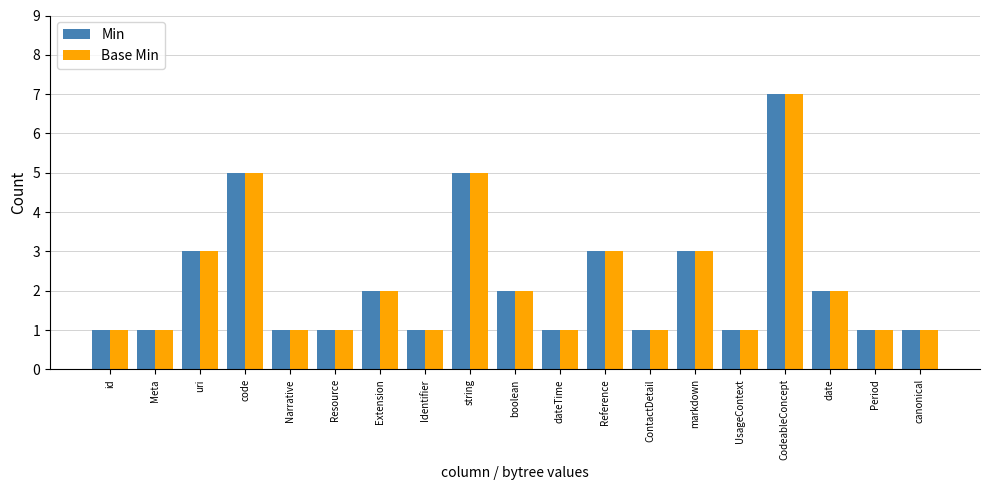

The Min series shows 1 at Period. True or false?

True